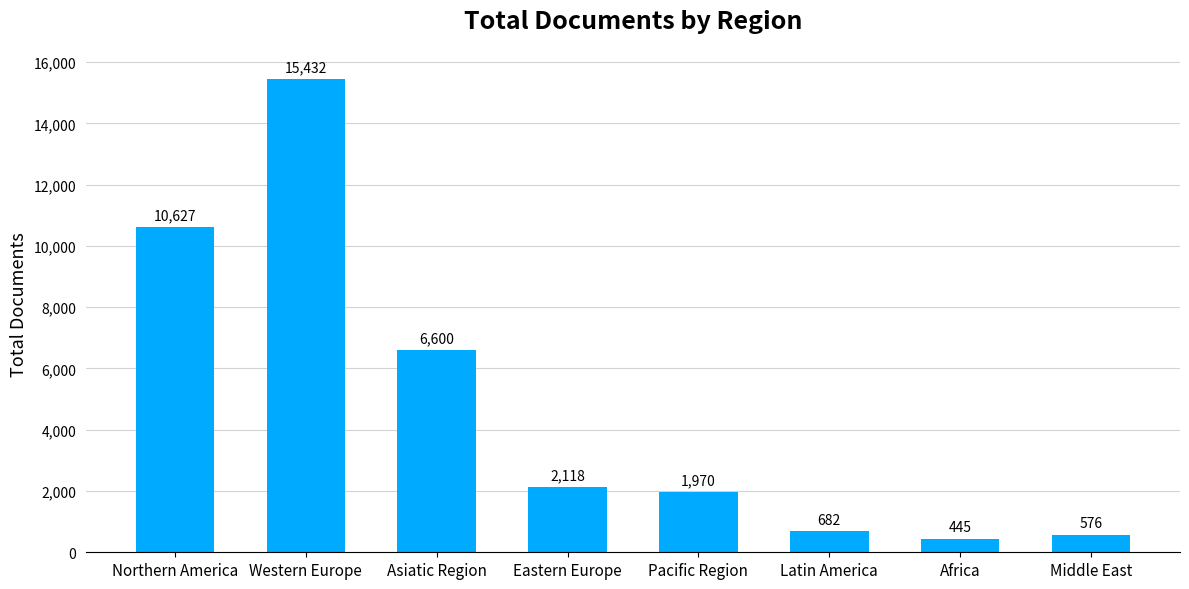

The chart shows a value of 15432 at Western Europe. True or false?

True